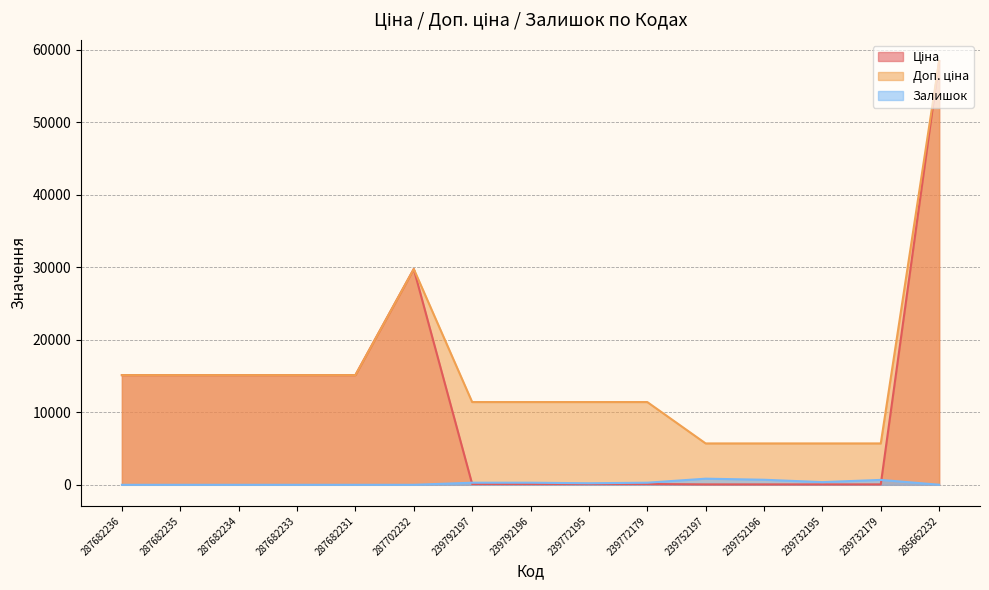

What is the lowest value of the Ціна series?

57.0